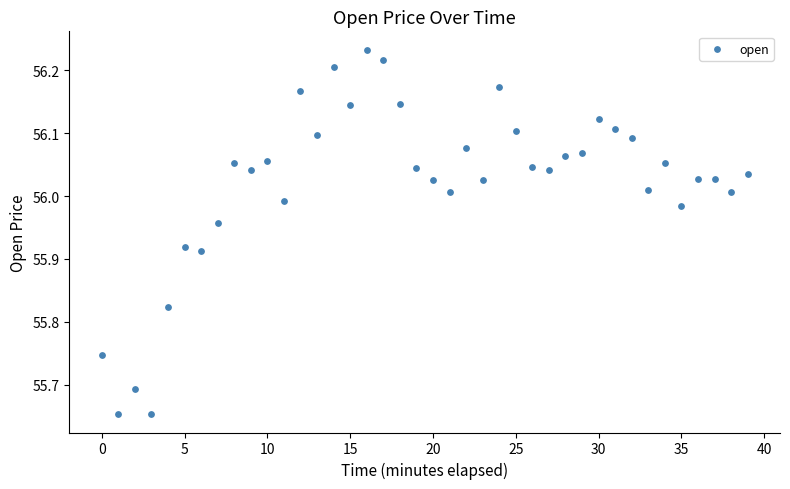

What is the range of Y values (max minus min)?

0.6